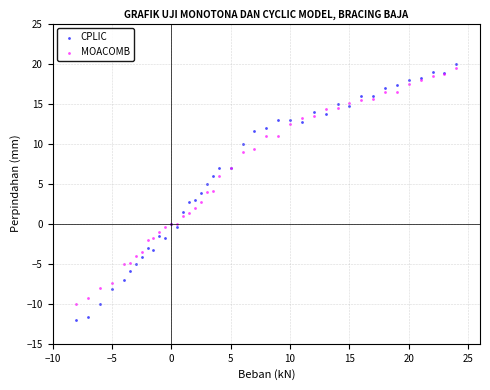

Which series has the widest spread of Y values?

CPLIC